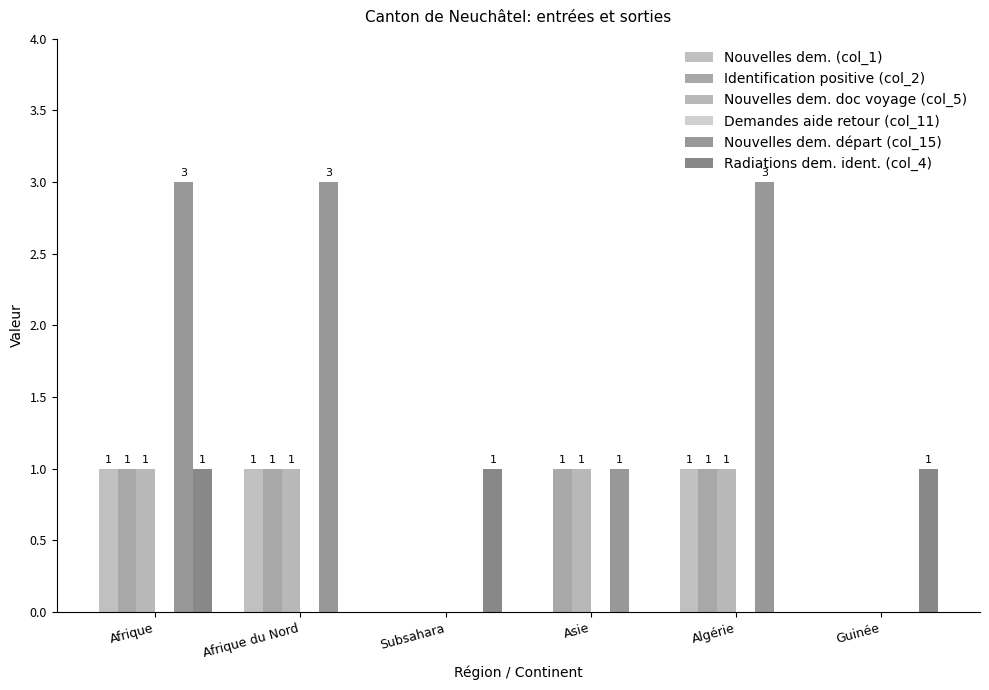

What is the spread (max minus min) of values at Asie?

1